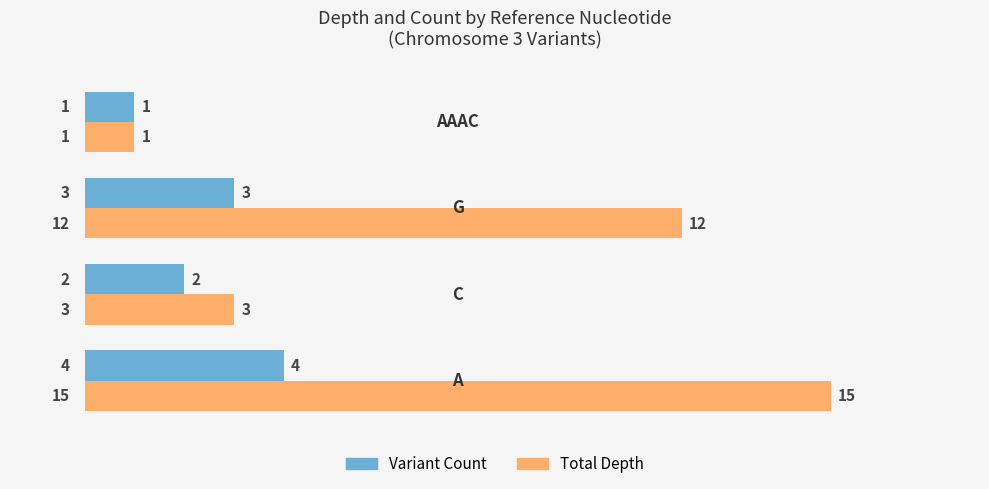

At how many categories does at least one series exceed 2?

3